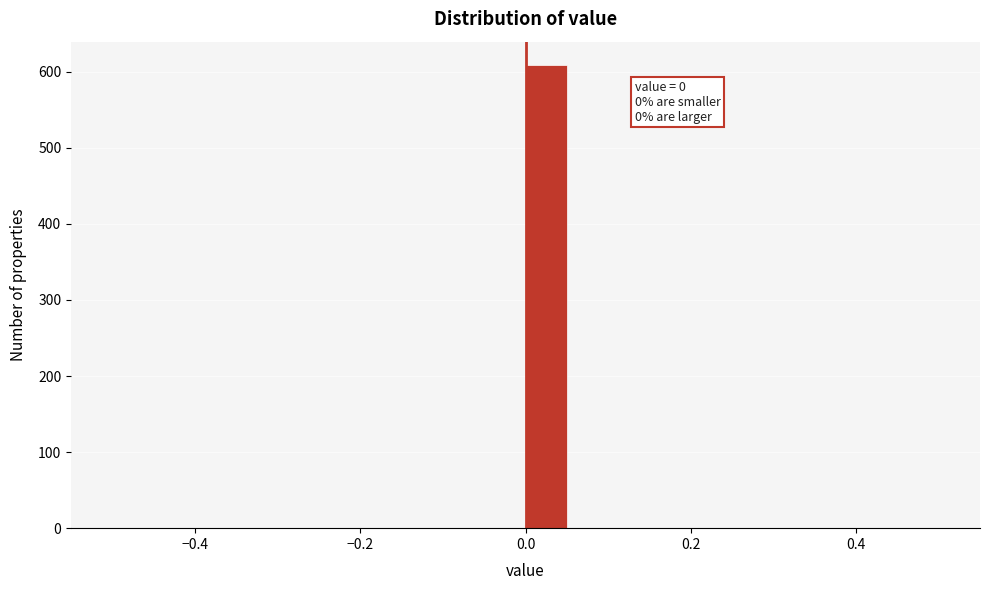

Read against the x-axis, roughly where is the centre of the tallest bar?

0.02